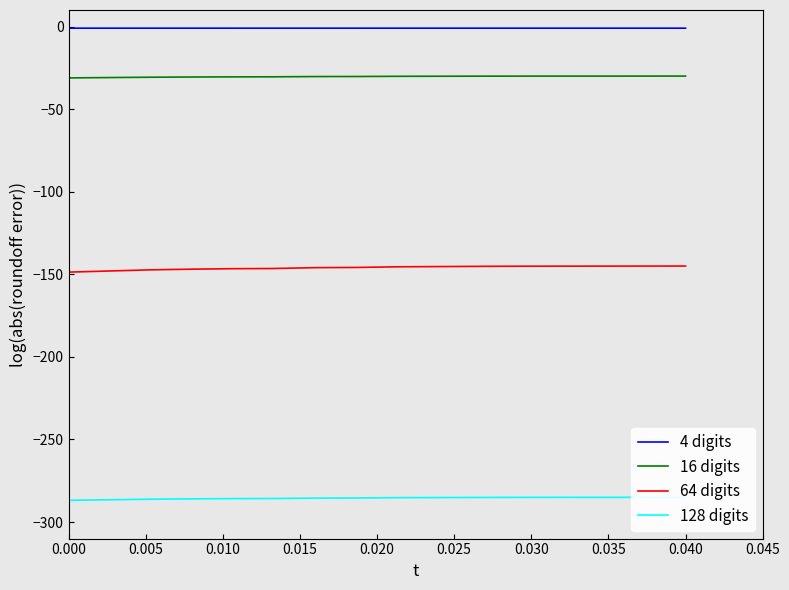

True or false: 4 digits and 64 digits cross at least once.

False